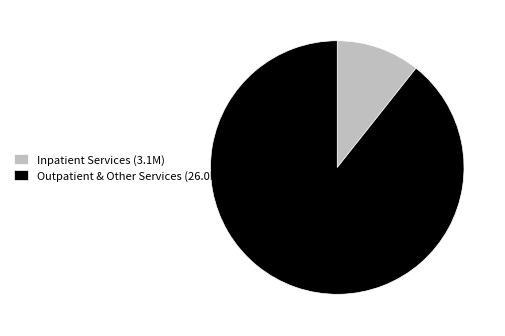

Between Inpatient Services (3.1M) and Outpatient & Other Services (26.0M), which is larger?

Outpatient & Other Services (26.0M)